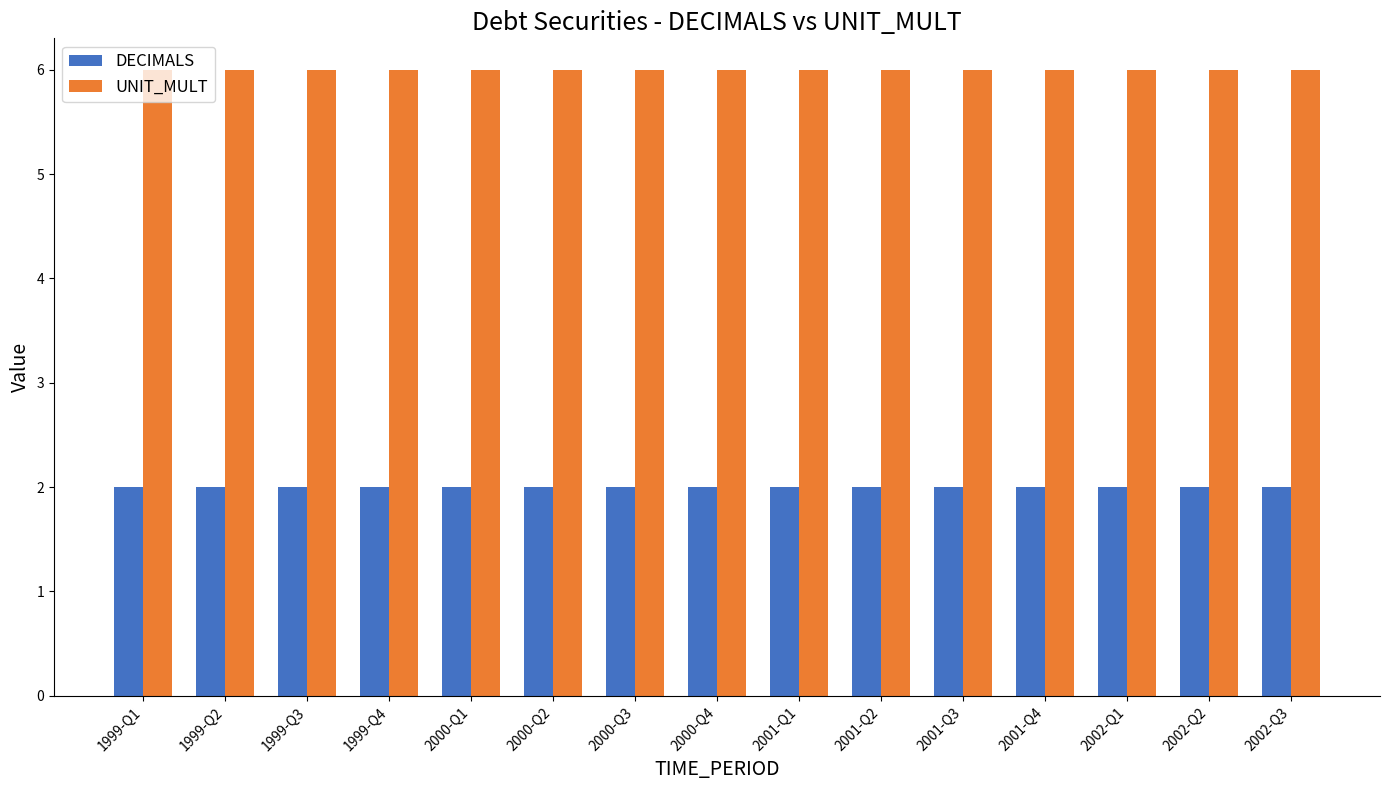

At 2001-Q1, list the series in order from largest to smallest.

UNIT_MULT, DECIMALS